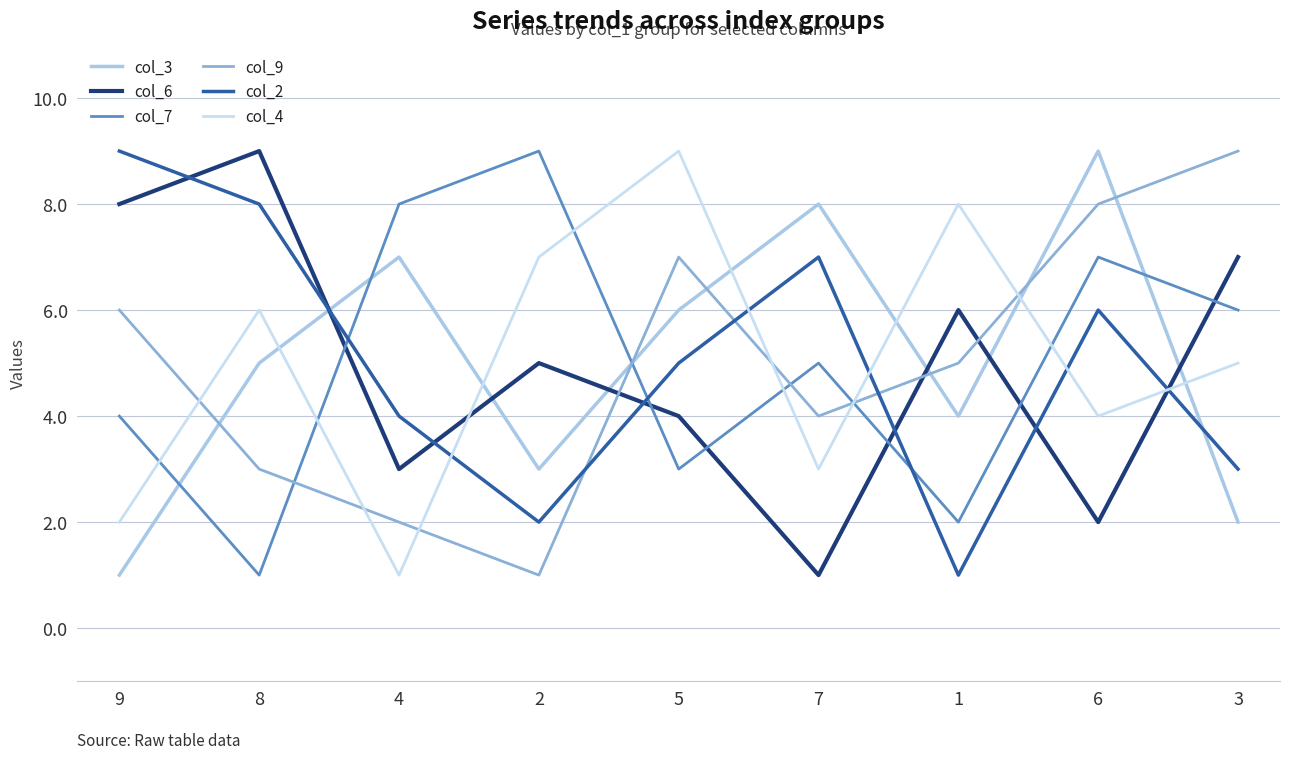

What is the lowest value of the col_7 series?

1